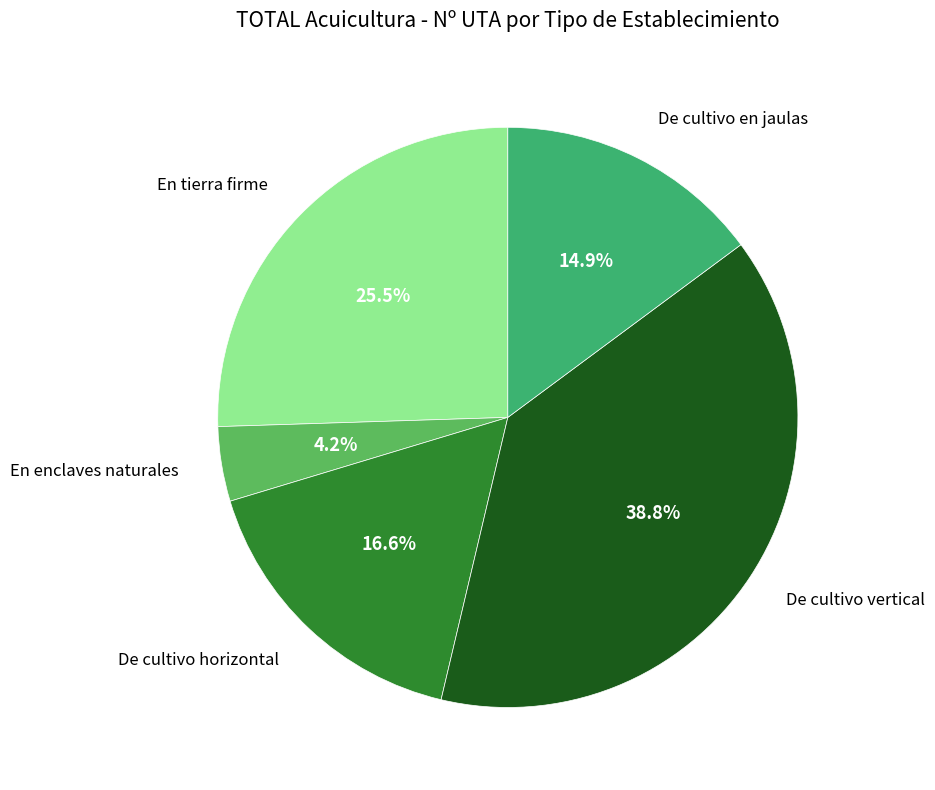

What percentage do De cultivo vertical and De cultivo en jaulas together represent?

53.7%